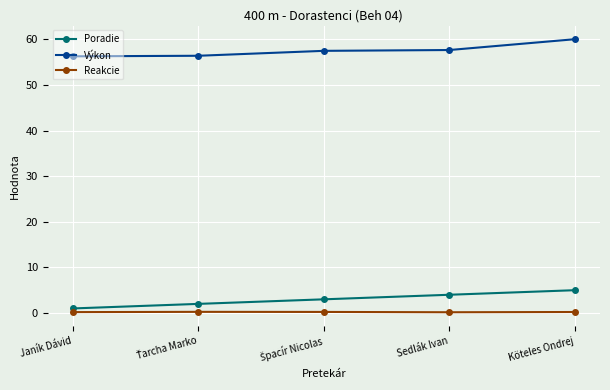

True or false: Poradie has more than 1 points higher than both neighbors.

False